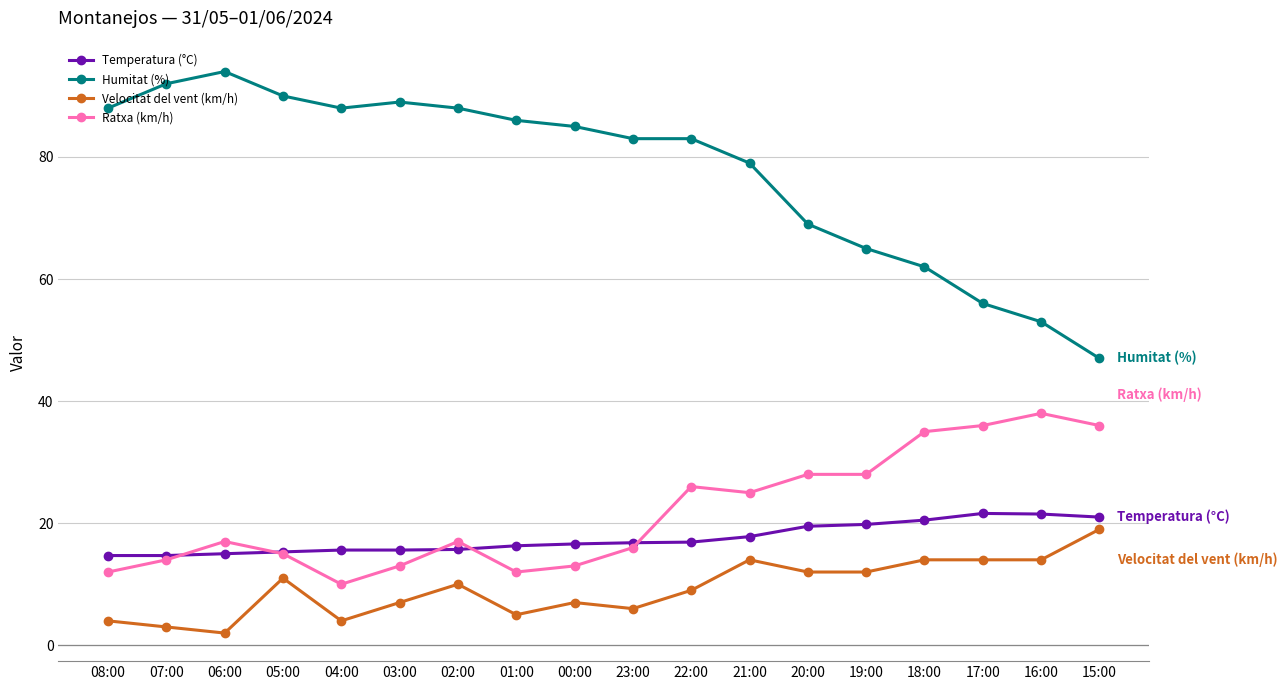

Which series has the largest range (max minus min)?

Humitat (%)